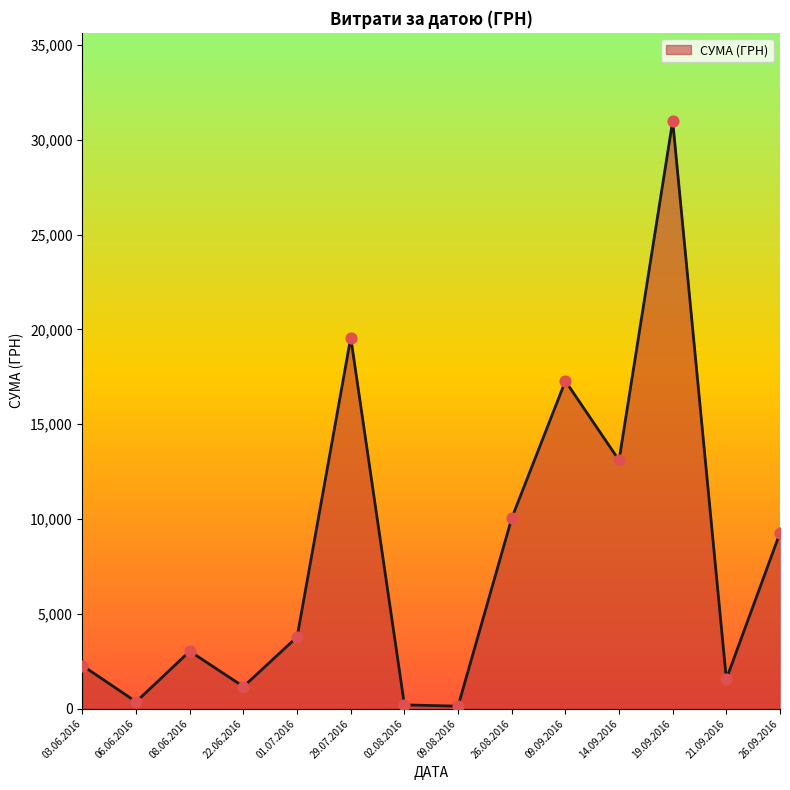

What is the change in value from 22.06.2016 to 14.09.2016?

+11939.1